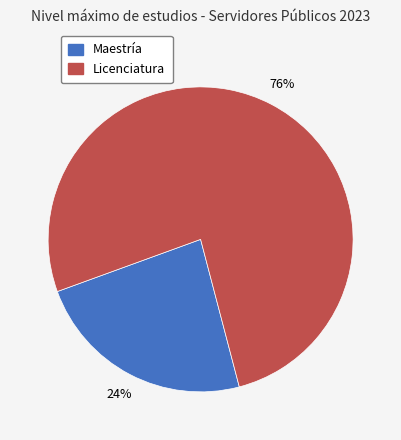

To the nearest percent, what is the combined percentage of Maestría and Licenciatura?

100%